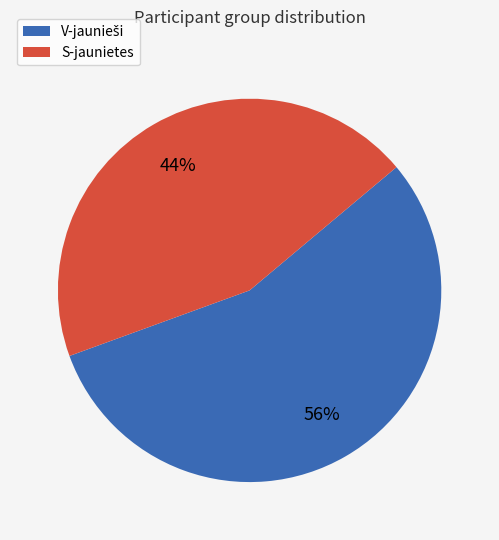

To the nearest percent, what percentage of the pie is S-jaunietes?

44%